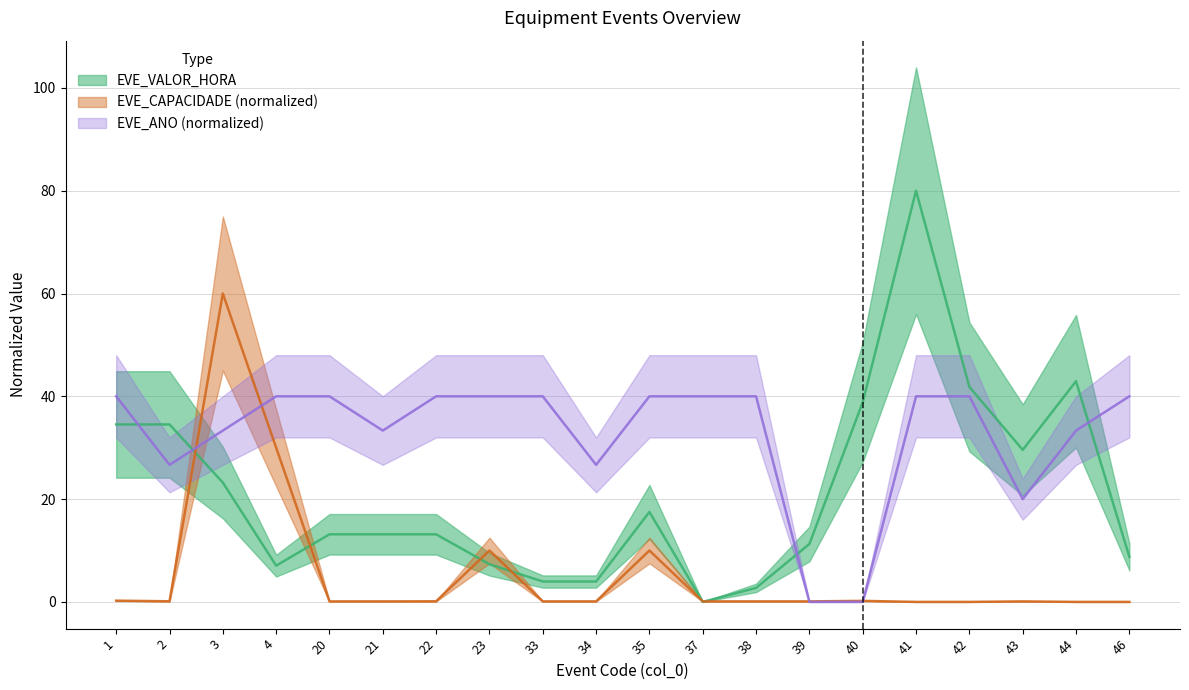

Rank the series at 44 from highest to lowest value.

EVE_VALOR_HORA, EVE_ANO, EVE_CAPACIDADE